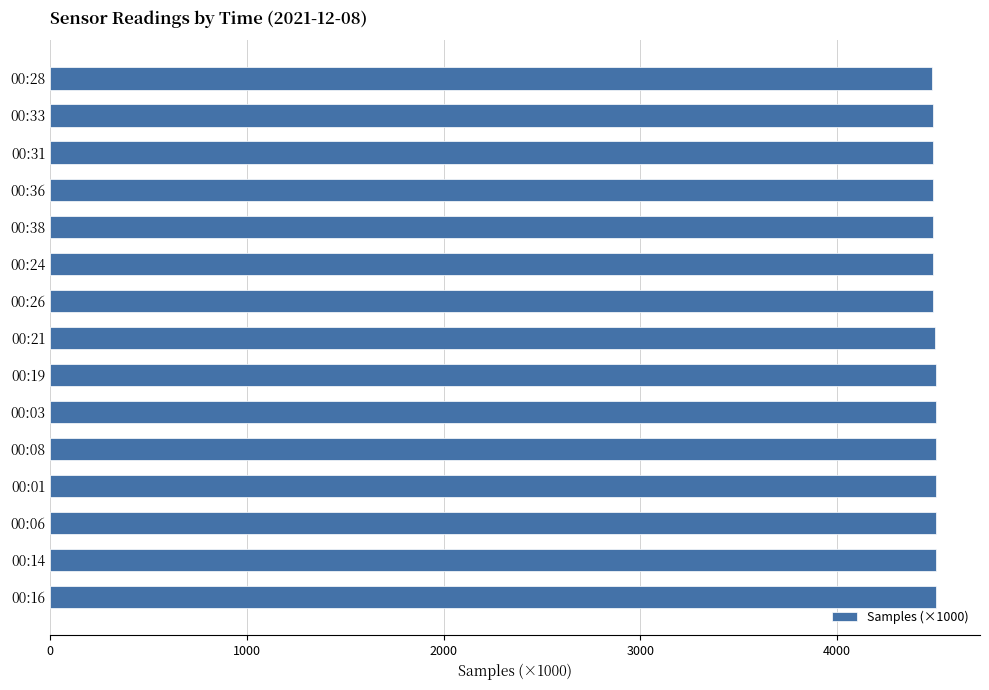

Is it true that the value at 00:14 is 6468.0?

False